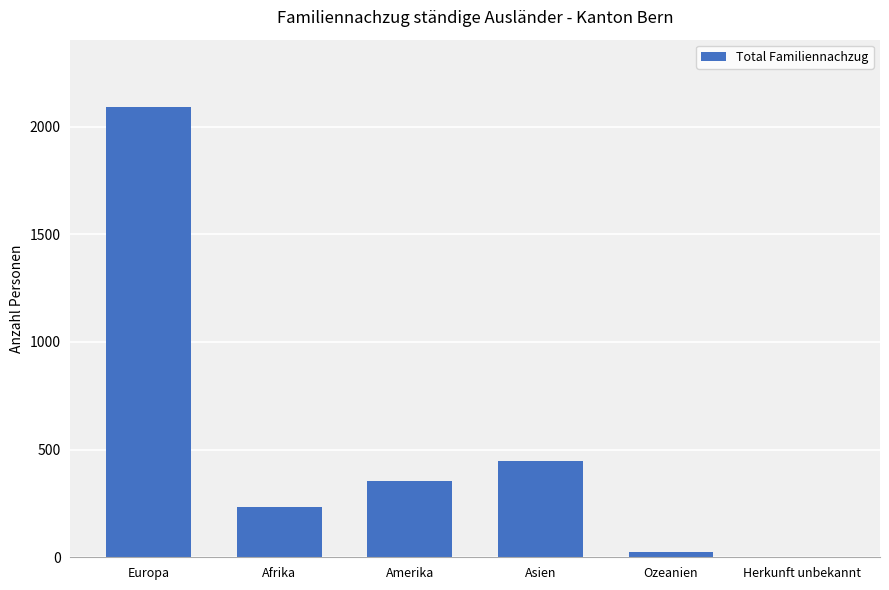

What is the sum of all values?

3153